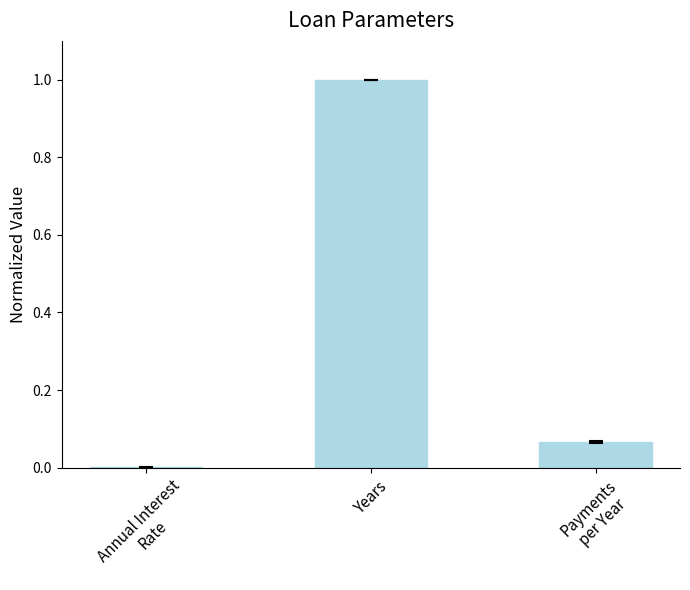

What is the greatest value displayed?

1.0